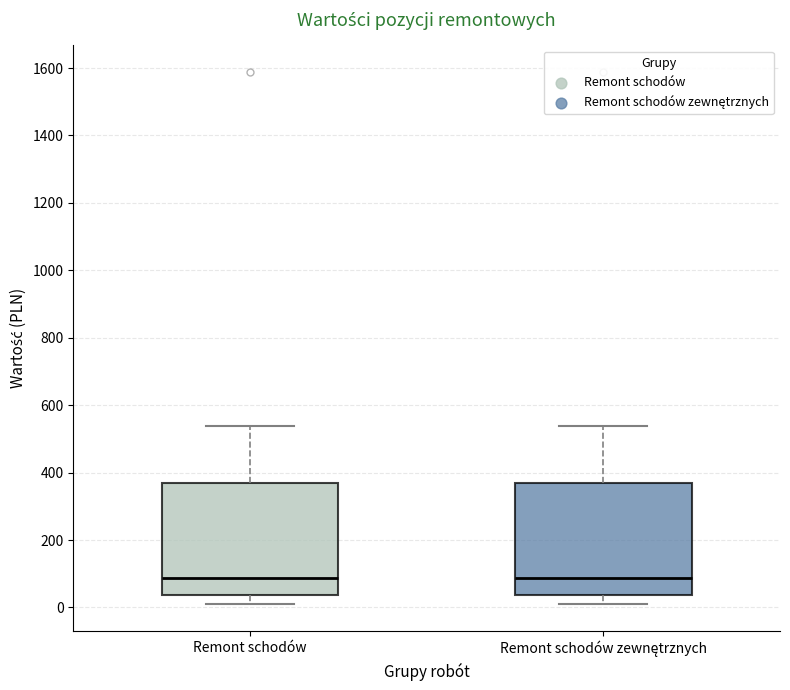

Where is the lower edge of the box for Remont schodów on the y-axis? The values are not printed on the chart, so give them approximately, as read against the axis.

40